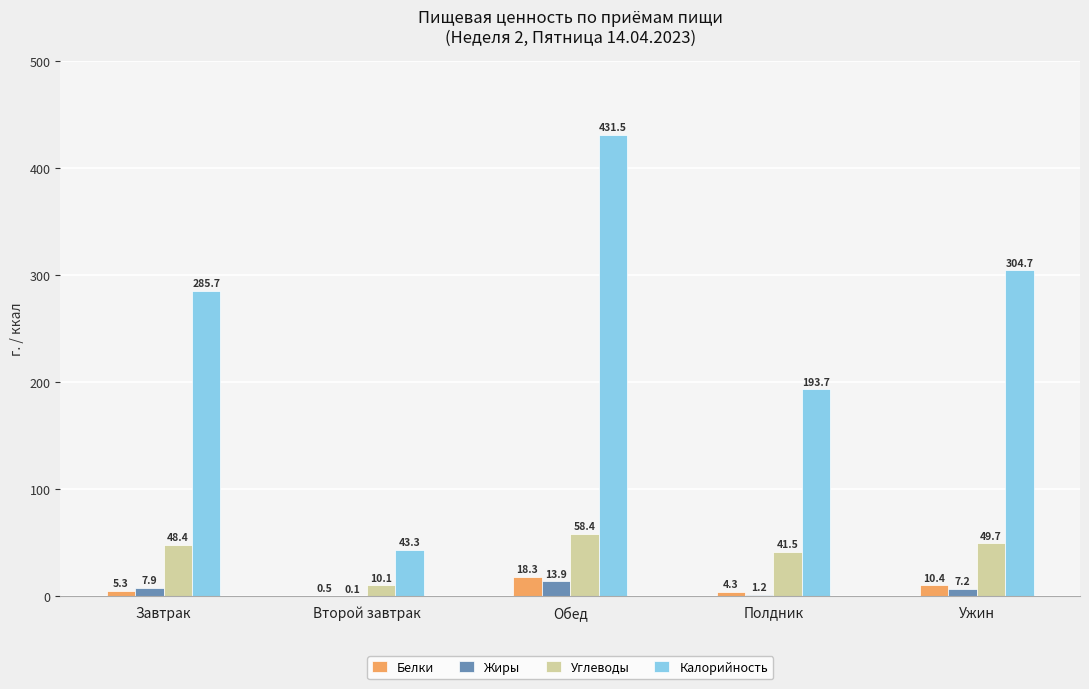

Reading right to left, what are all the values shown in this chart?

Белки: Ужин=10.4	Полдник=4.3	Обед=18.3	Второй завтрак=0.5	Завтрак=5.3
Жиры: Ужин=7.2	Полдник=1.2	Обед=13.9	Второй завтрак=0.1	Завтрак=7.9
Углеводы: Ужин=49.7	Полдник=41.5	Обед=58.4	Второй завтрак=10.1	Завтрак=48.4
Калорийность: Ужин=304.7	Полдник=193.7	Обед=431.5	Второй завтрак=43.3	Завтрак=285.7